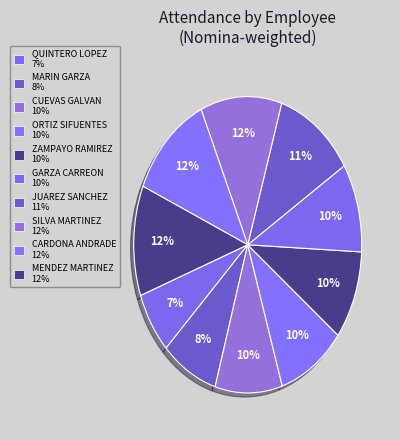

Count the number of slices in the pie.

10